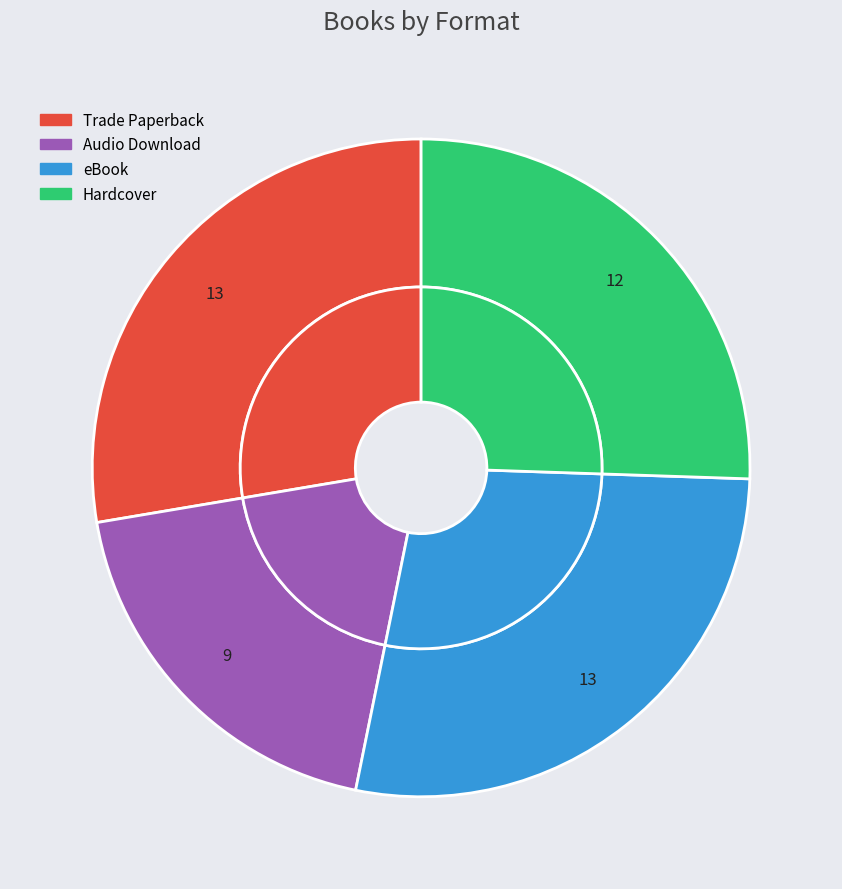

Does Trade Paperback represent more than half of the total?

No